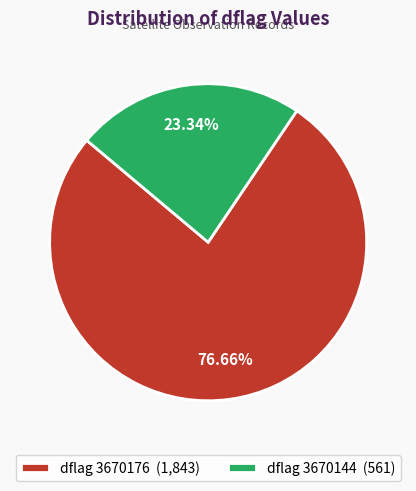

Rank the categories by value from lowest to highest.

dflag 3670144 (561), dflag 3670176 (1,843)